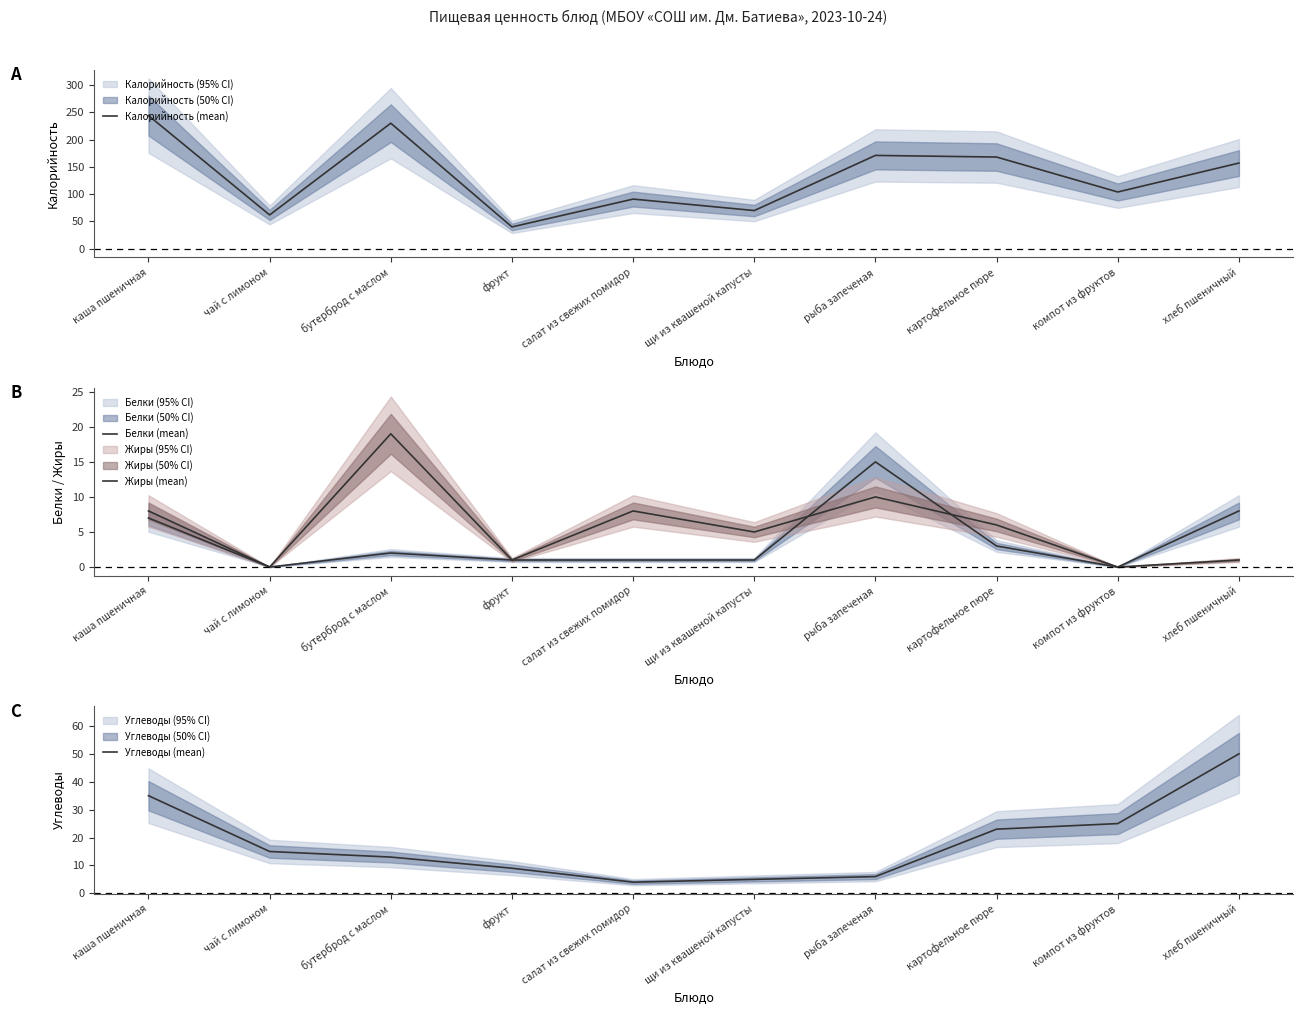

What are all the series names shown in the legend?

Калорийность (mean), Белки (mean), Жиры (mean), Углеводы (mean)